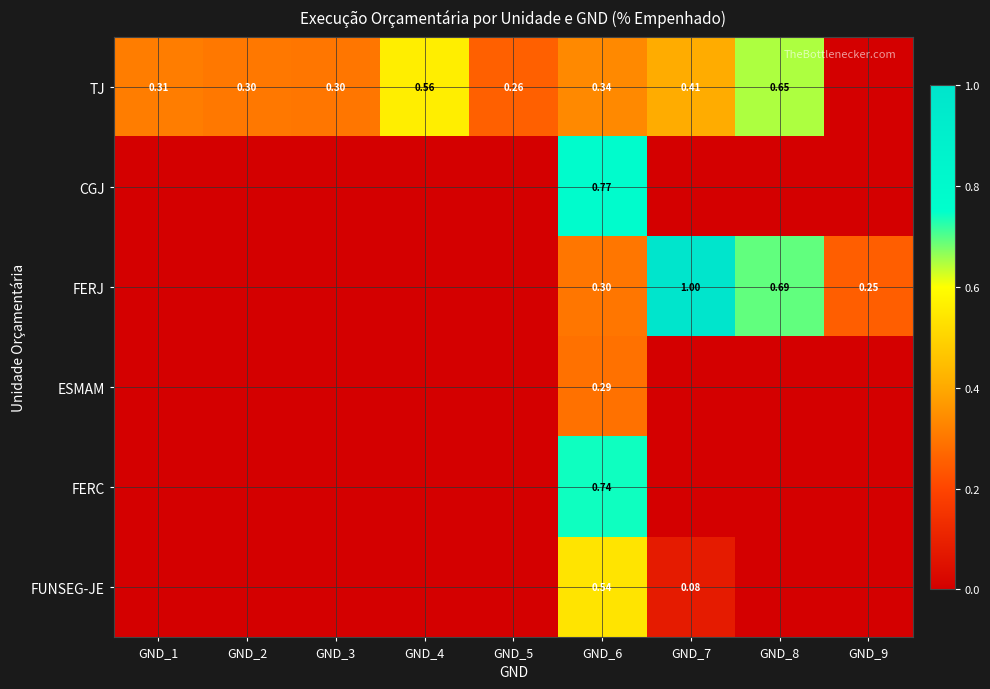

Is the value of FERJ at GND_8 greater than the value of FUNSEG-JE at GND_7?

Yes